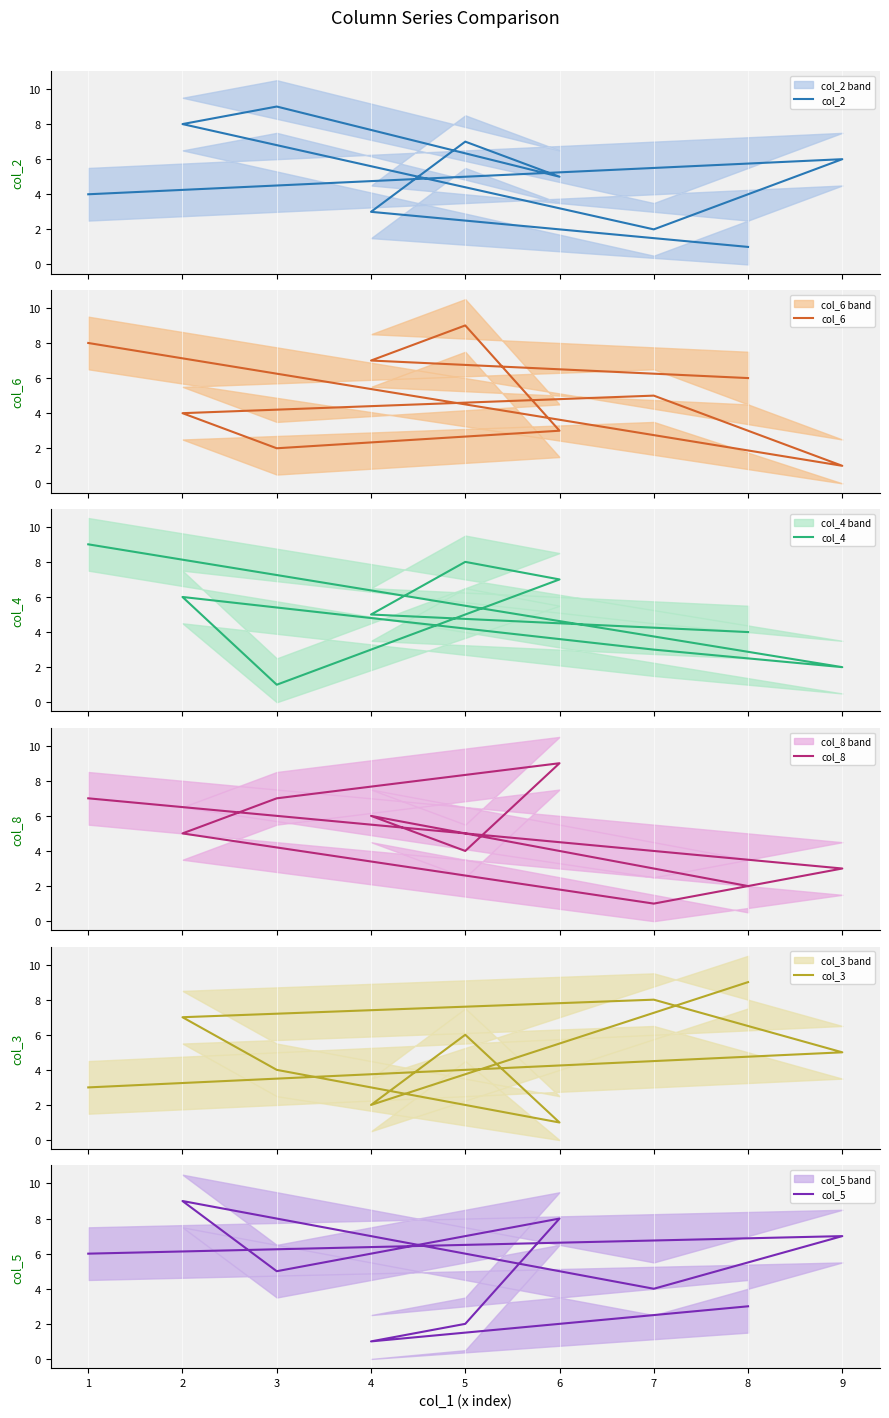

True or false: col_3 has more than 2 interior local peaks.

False